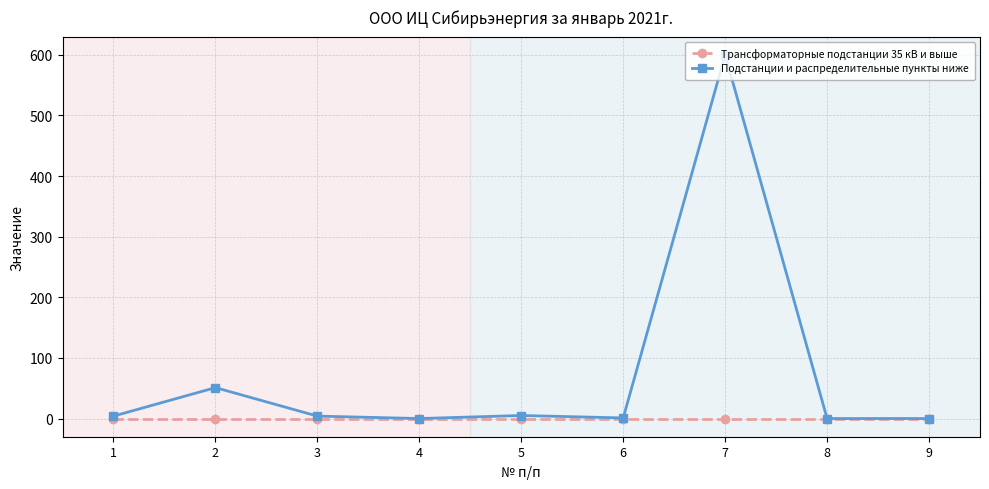

Rank the series by their maximum value, from lowest to highest.

Трансформаторные подстанции 35 кВ и выше, Подстанции и распределительные пункты ниже